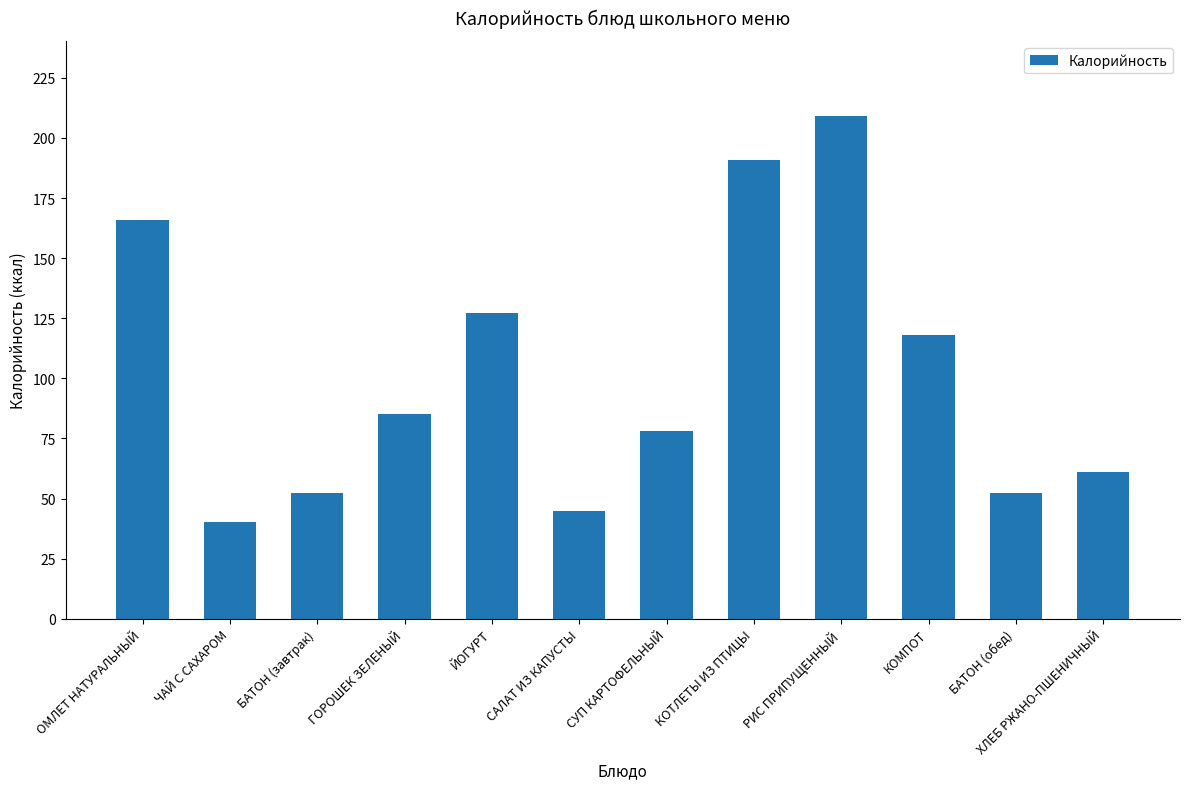

What is the greatest value displayed?

209.0